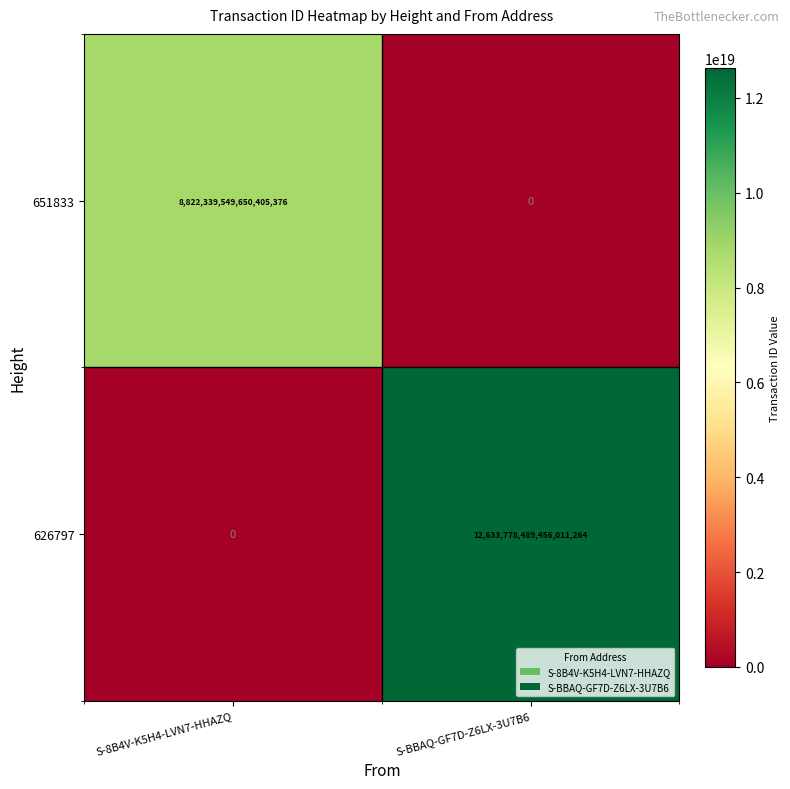

Where is 626797 nearest to the value 6316889244728005632?

S-8B4V-K5H4-LVN7-HHAZQ